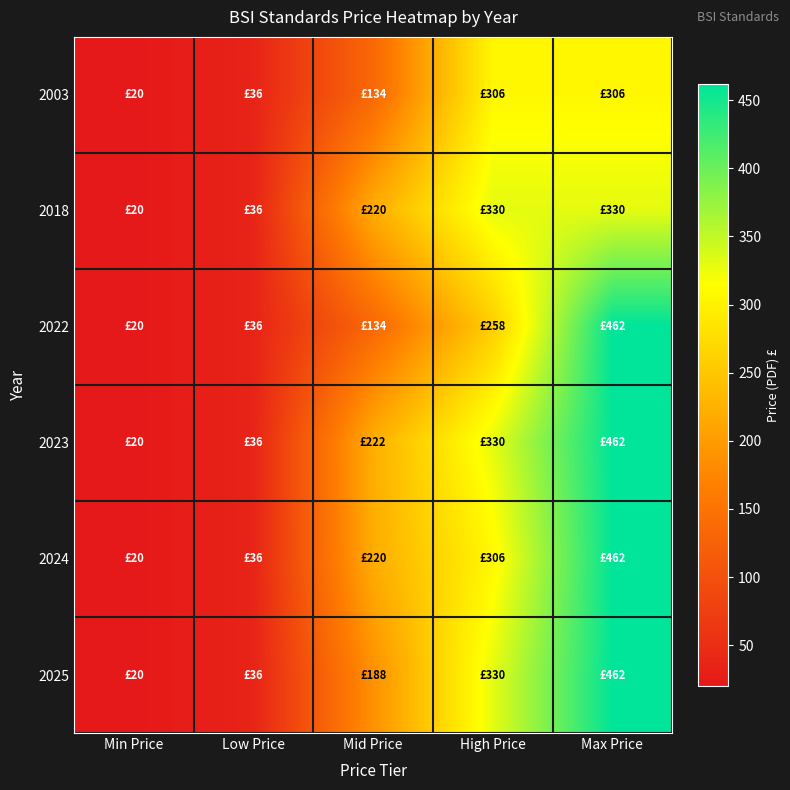

How many distinct data groups are displayed?

6